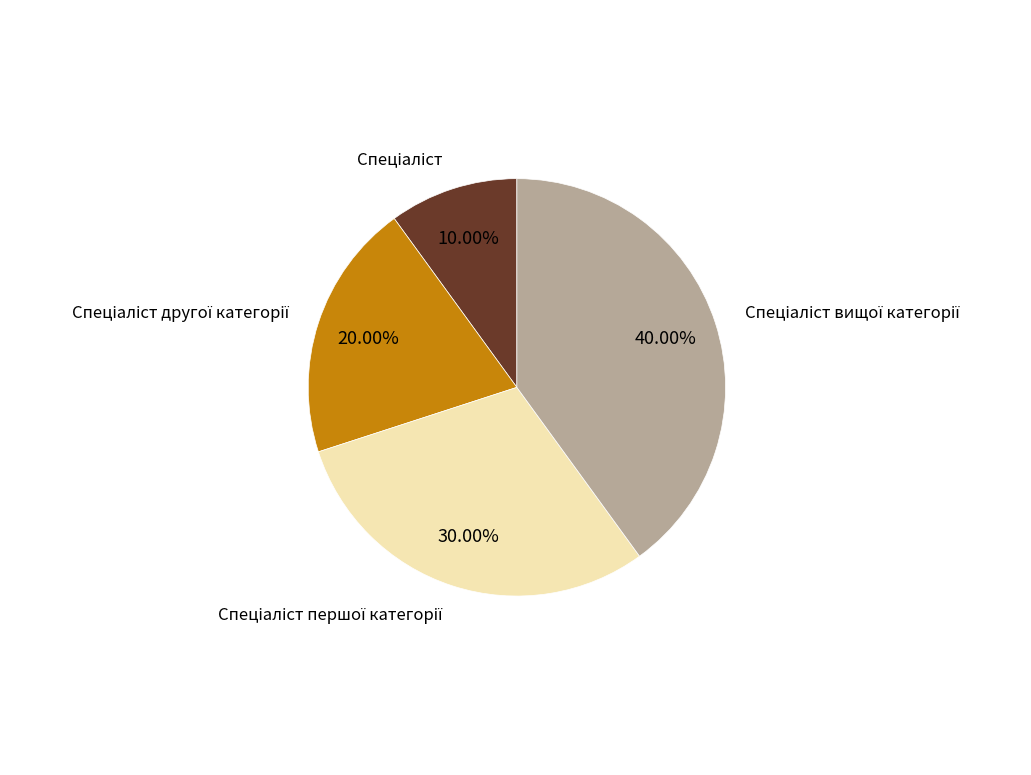

To the nearest percent, what is the difference between the largest and smallest slice percentages?

30%